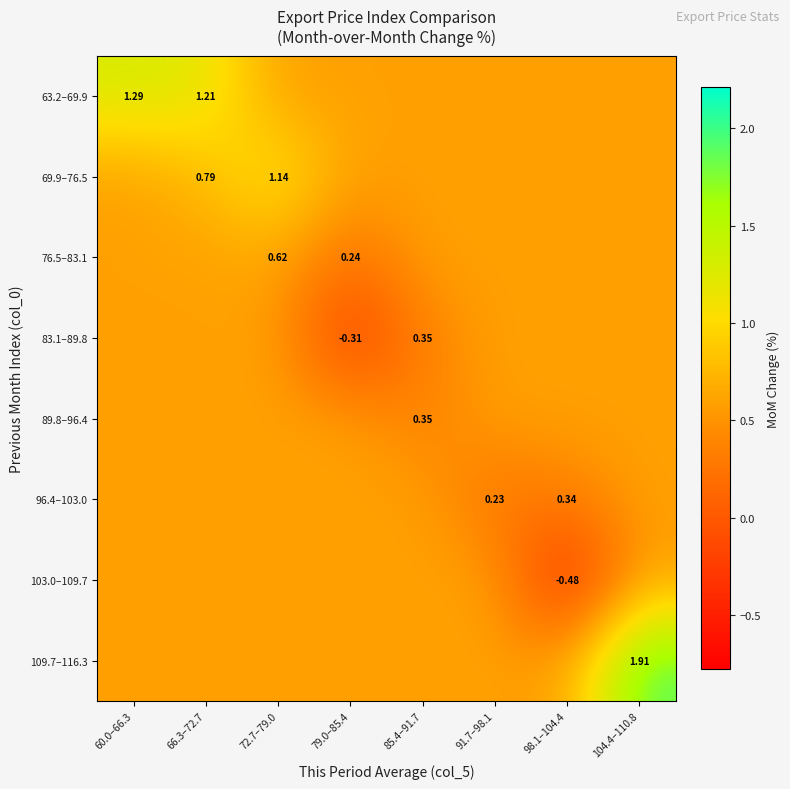

How many series are shown in this chart?

8